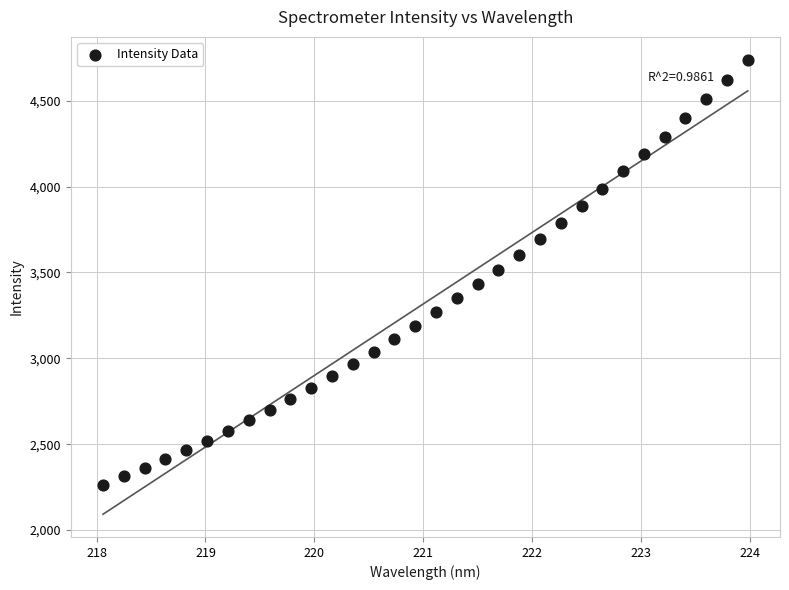

What is the range of Y values (max minus min)?

2477.4